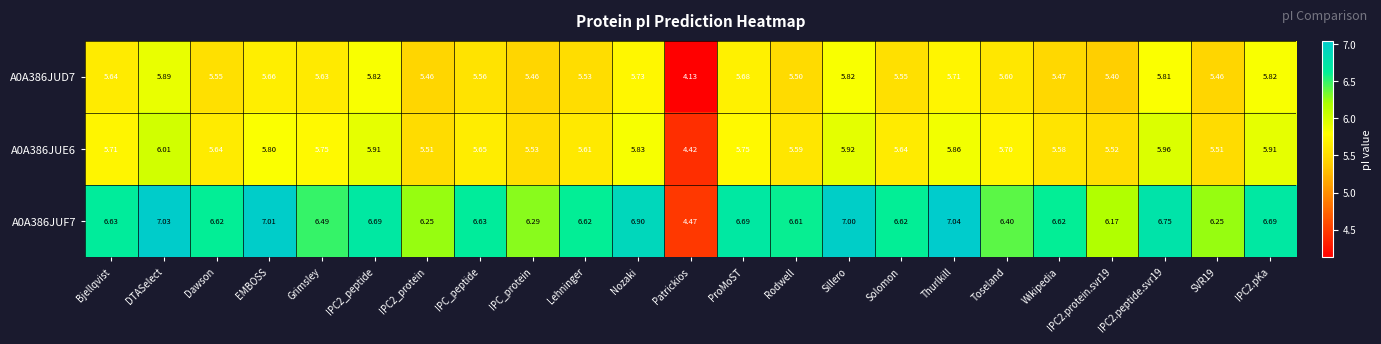

At which label does A0A386JUE6 first exceed 5?

Bjellqvist